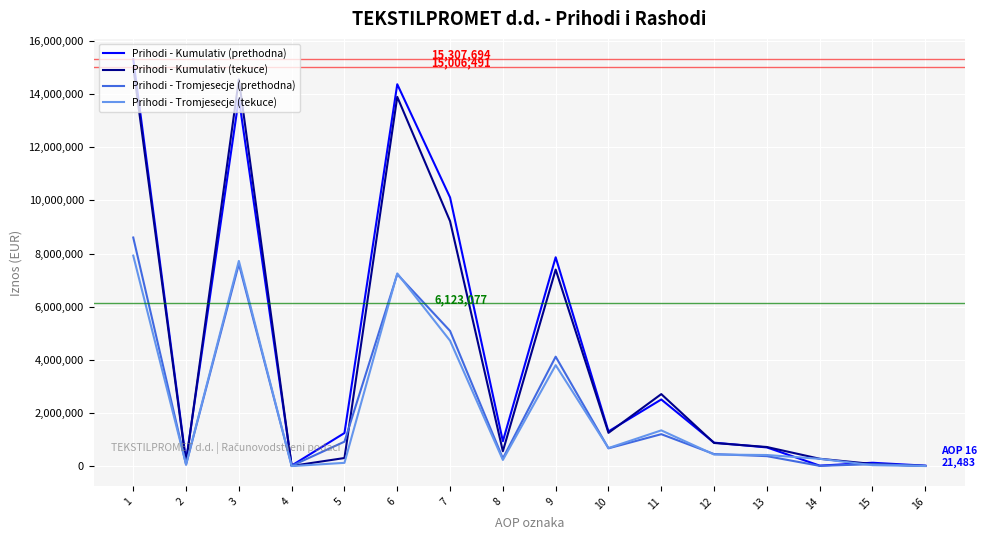

Where is the first local minimum for Prihodi - Kumulativ (tekuce)?

2